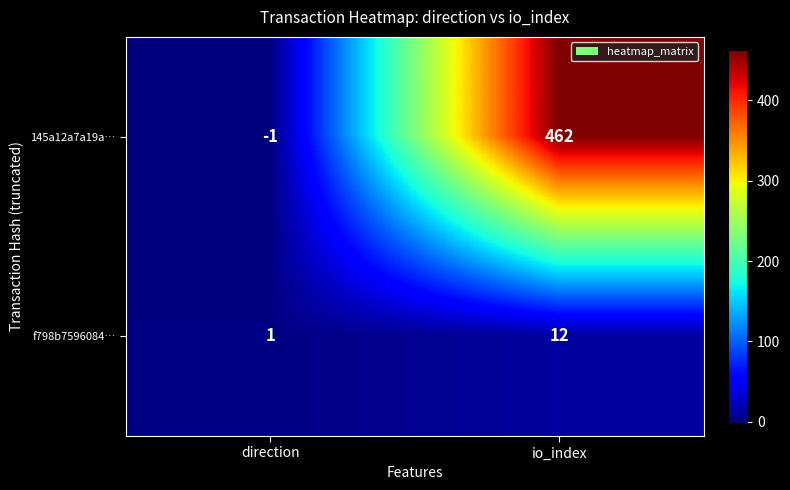

At how many categories does at least one series exceed 139?

1